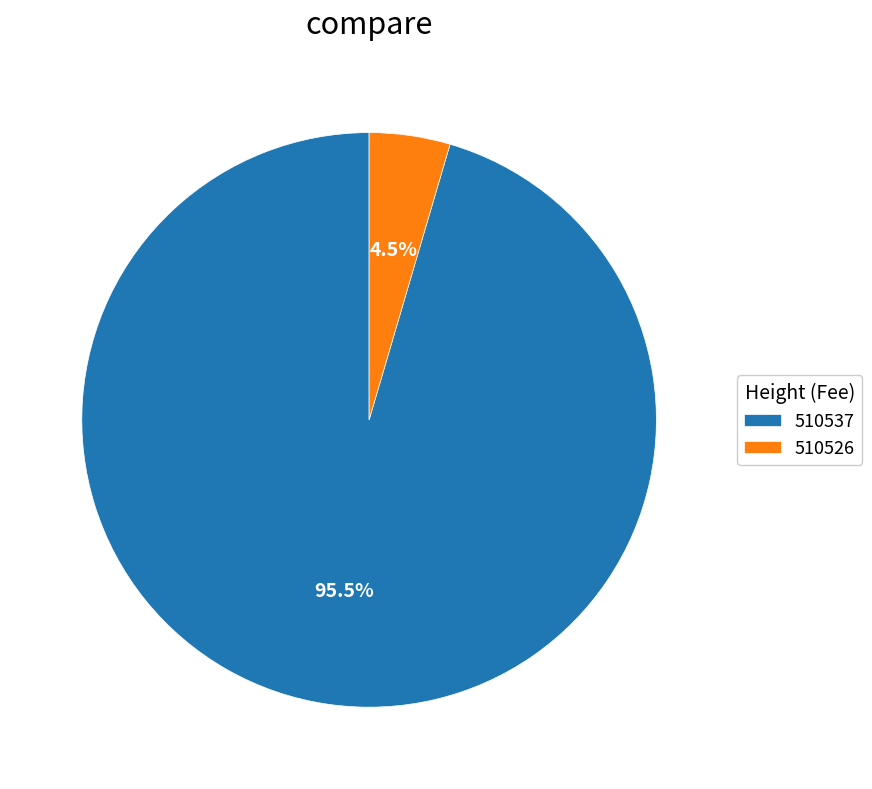

Count the number of slices in the pie.

2